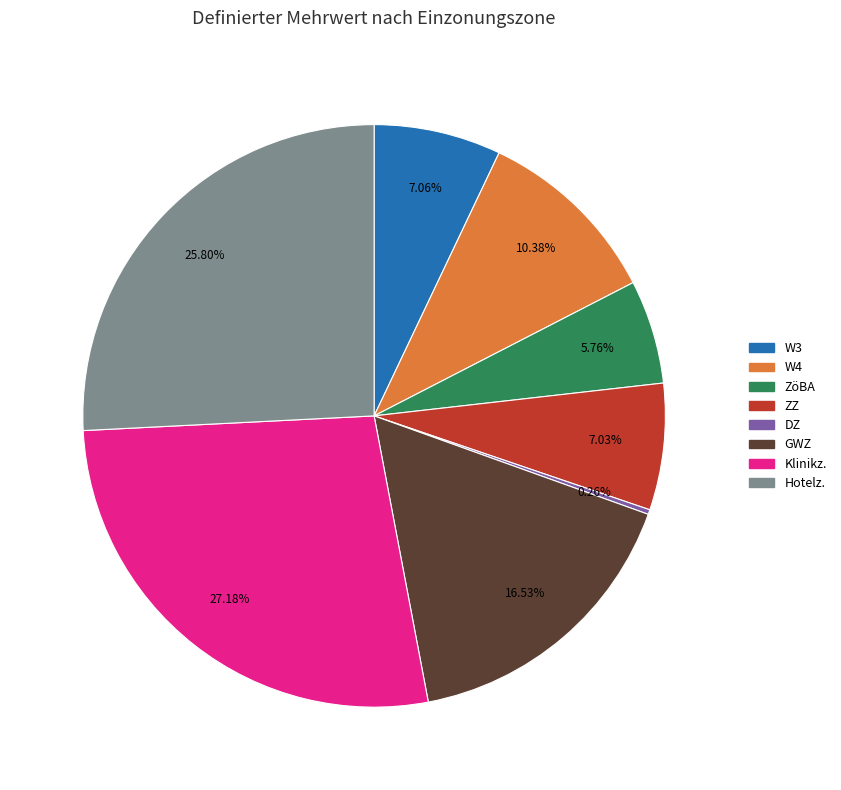

Do W3 and ZZ together represent more than half of the pie?

No